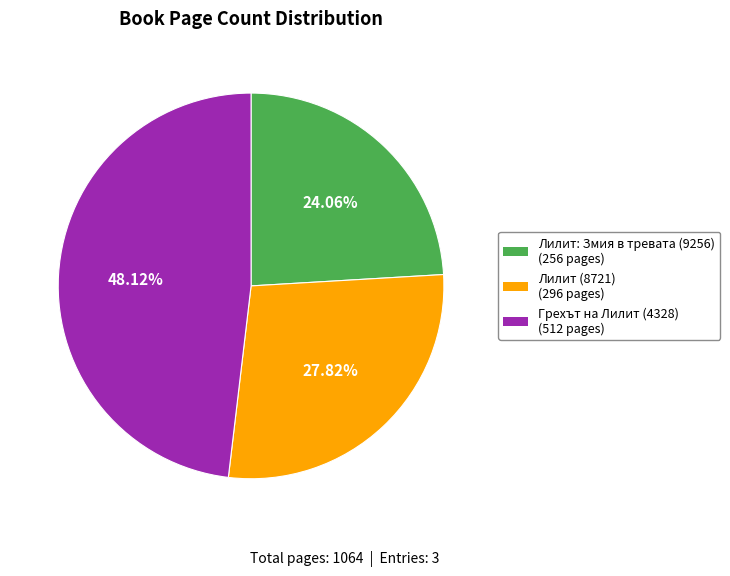

What is the ratio of the value at Лилит (8721) to the value at Лилит: Змия в тревата (9256)?

1.2